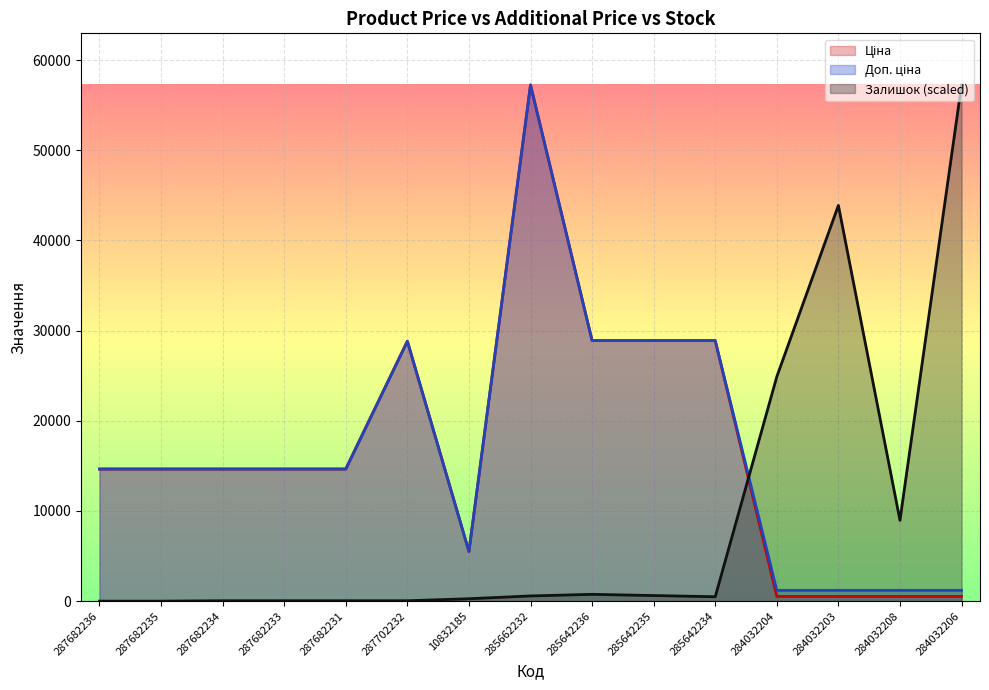

What are all the series names shown in the legend?

Ціна, Доп. ціна, Залишок